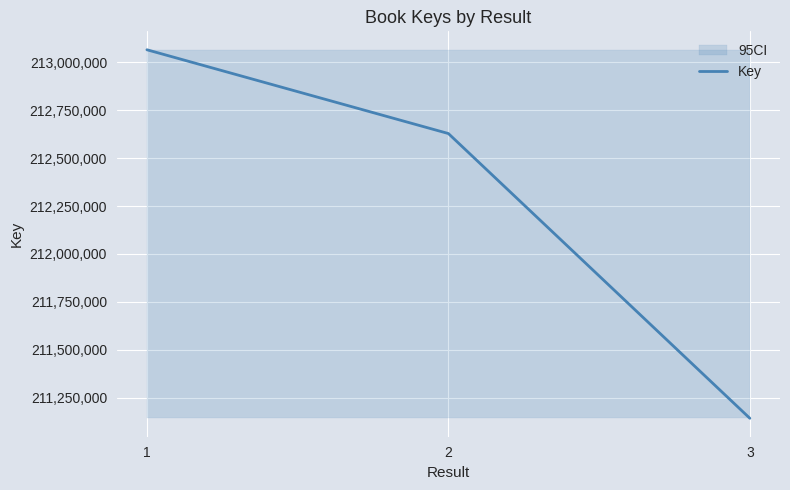

The chart shows a value of 212628179 at 2. True or false?

True